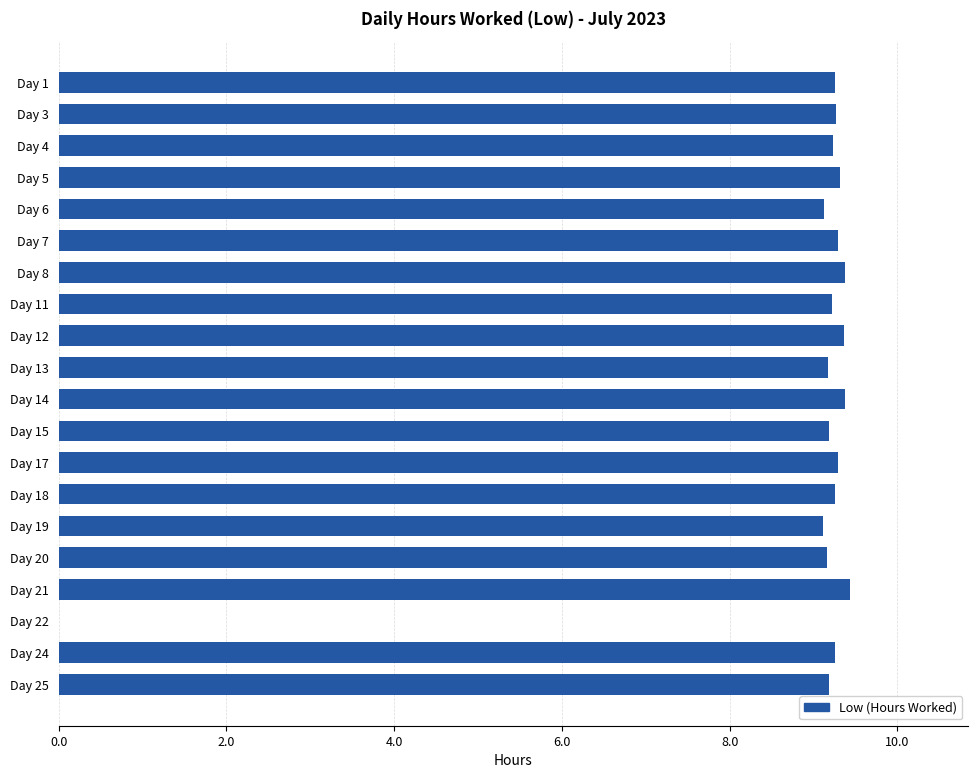

Where is the data nearest to the value 4?

Day 22